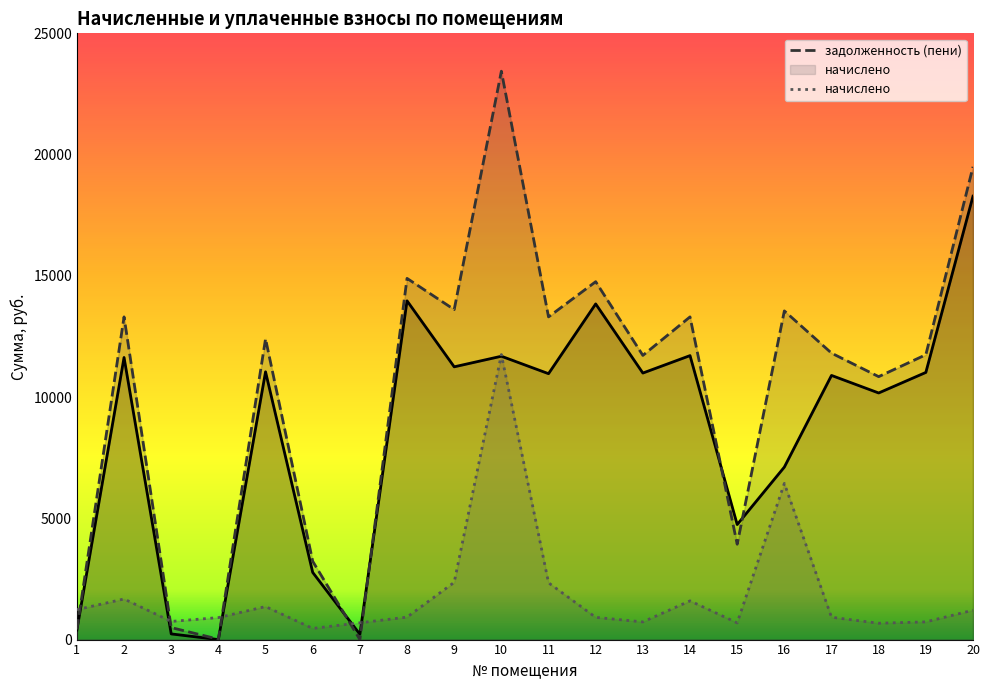

The начислено series shows 459.3 at 6. True or false?

True